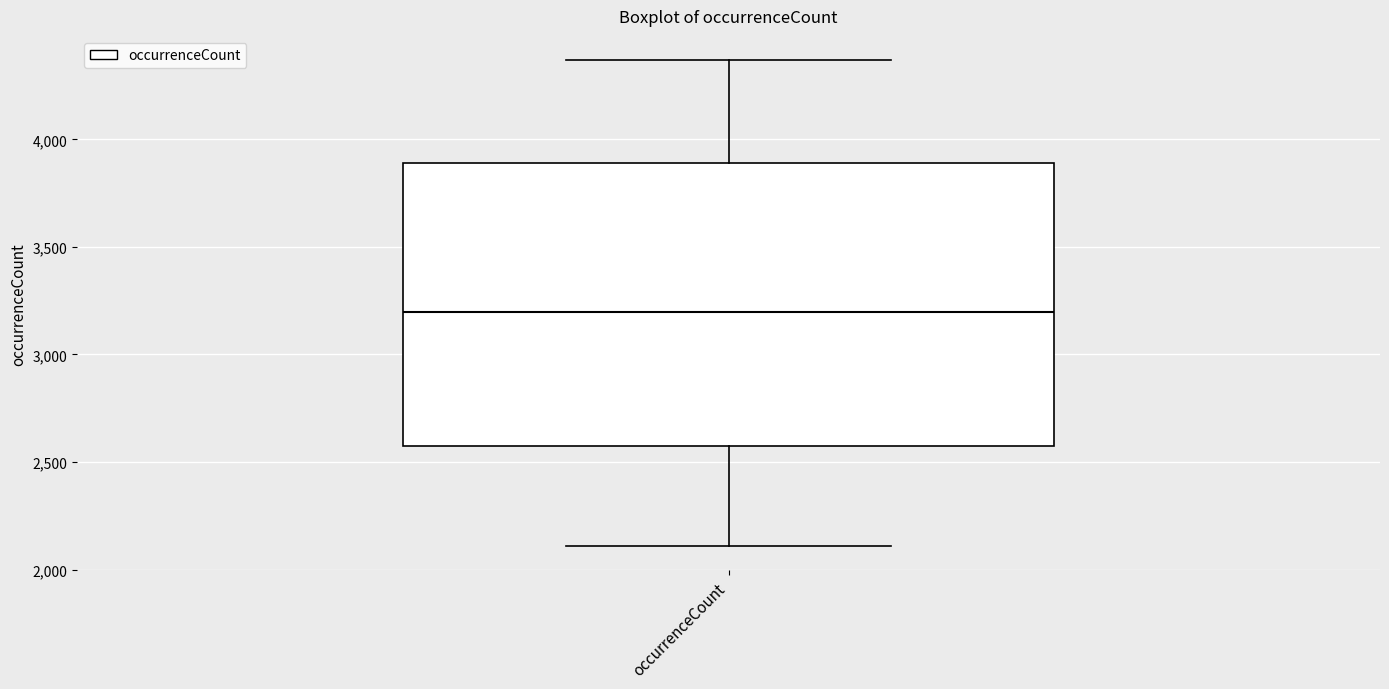

Transcribe this box plot: give where the median line is, the range the box spans, and where the two whiskers end, as read against the y-axis. The values are not printed on the chart, so give them approximately, as read against the axis.

median 3200, box 2550 to 3900, whiskers 2100 to 4350